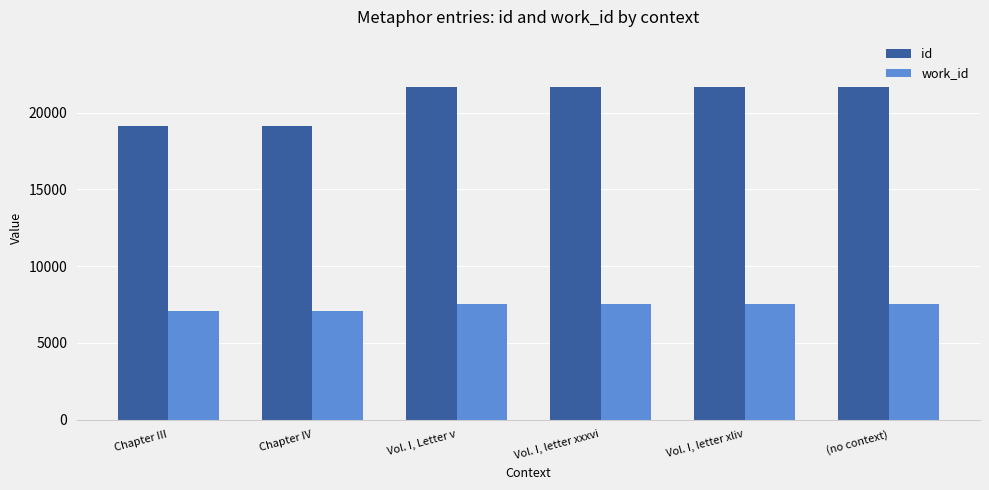

At which label is id closest to 20399?

Vol. I, Letter v